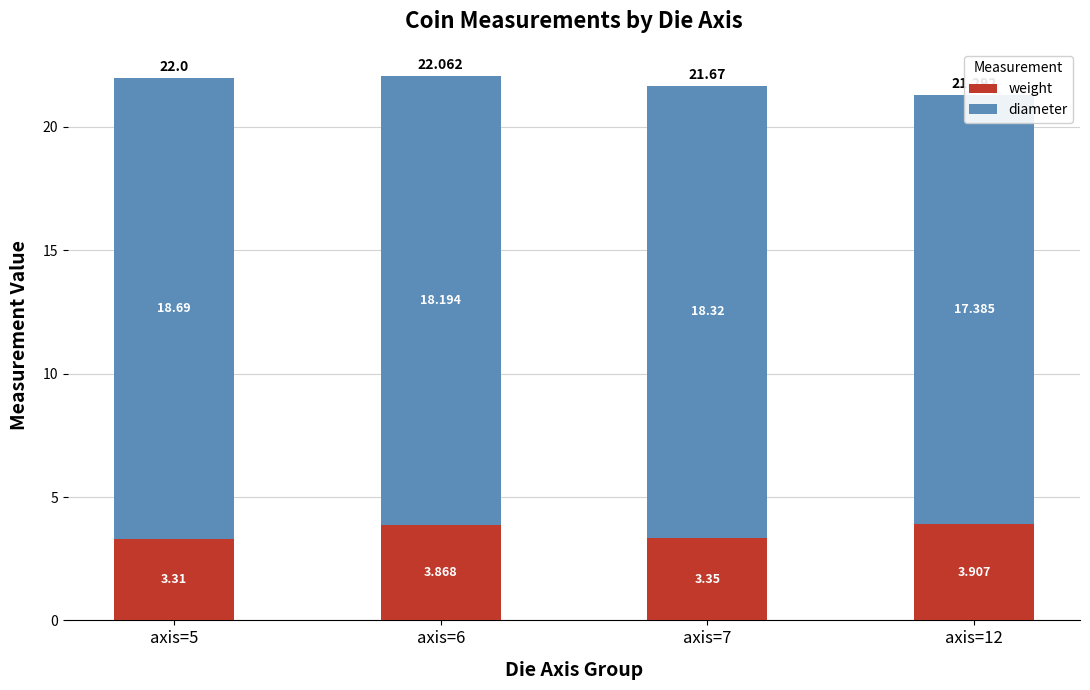

At which label does diameter first exceed 18?

axis=5